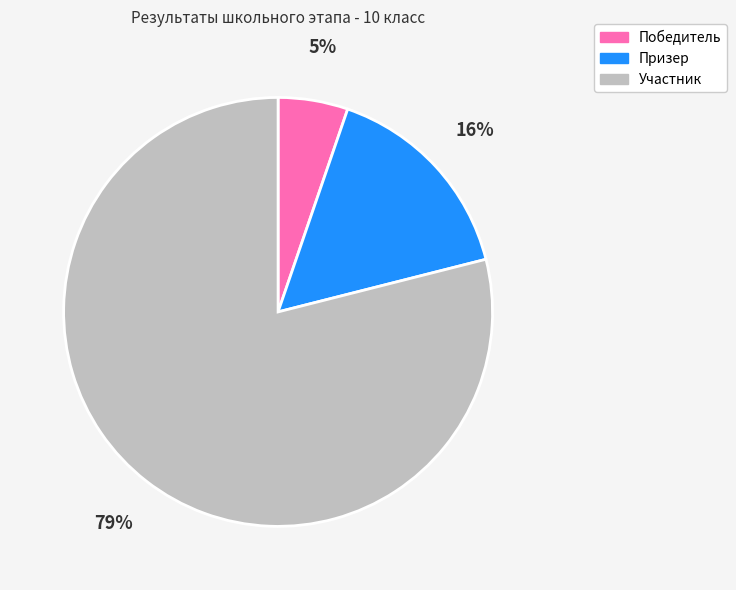

What is the largest slice in the pie chart?

Участник